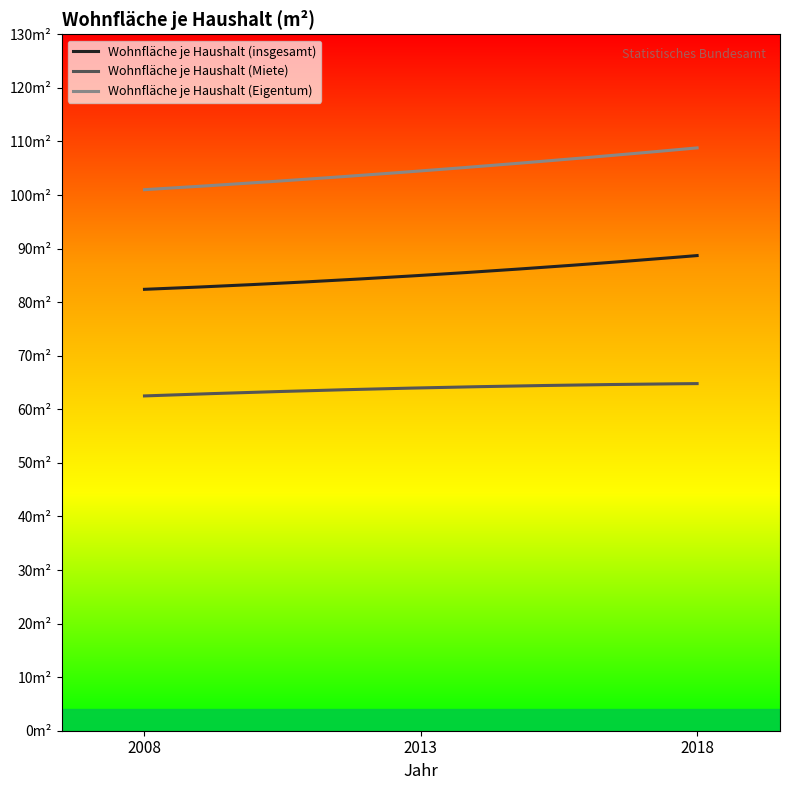

Does the chart have visible grid lines?

No